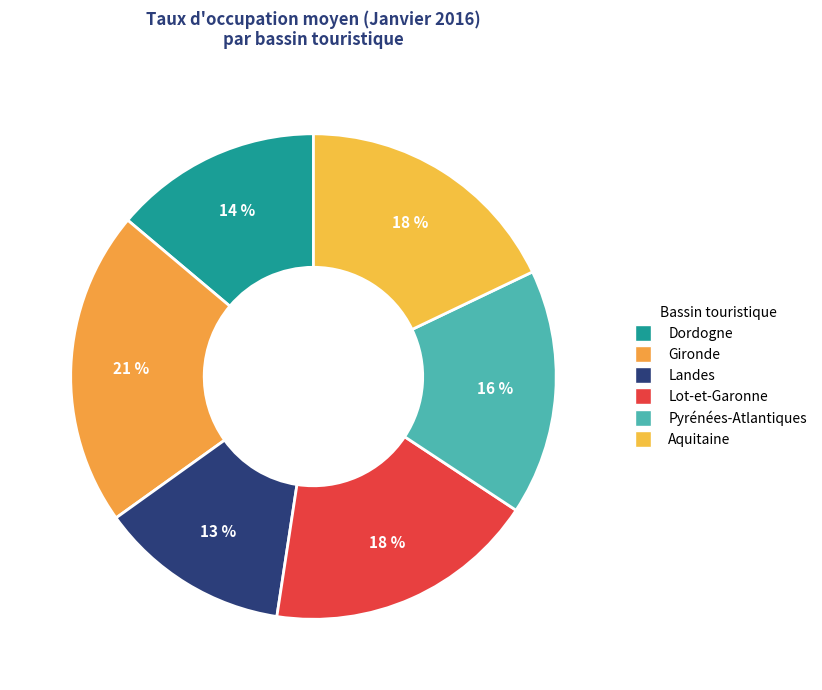

To the nearest percent, what is the average slice percentage?

17%